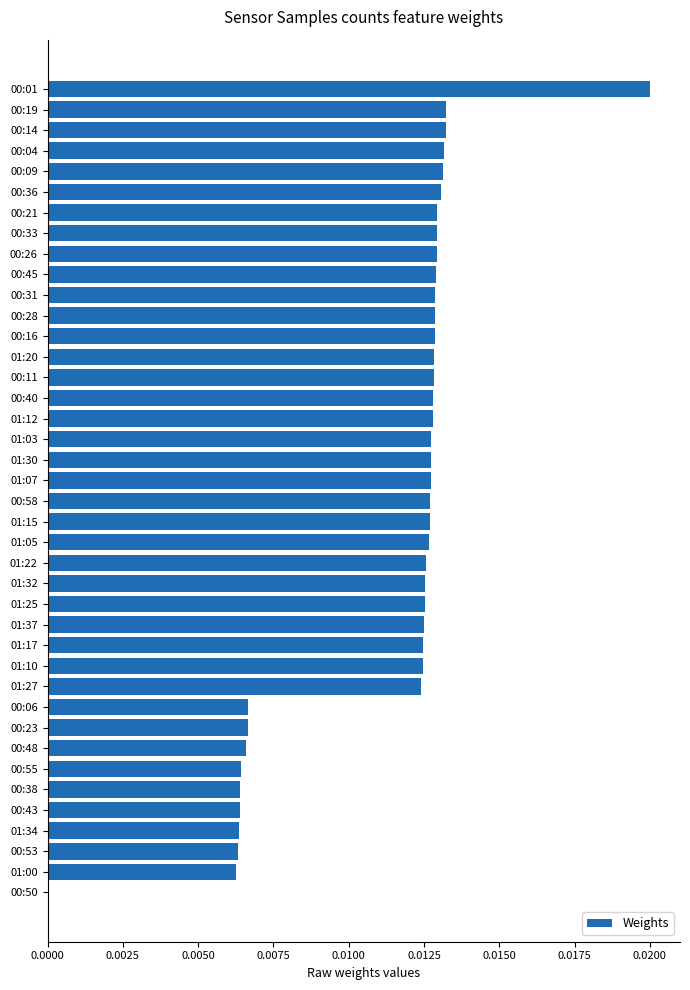

Which category has the highest value across all series?

00:01